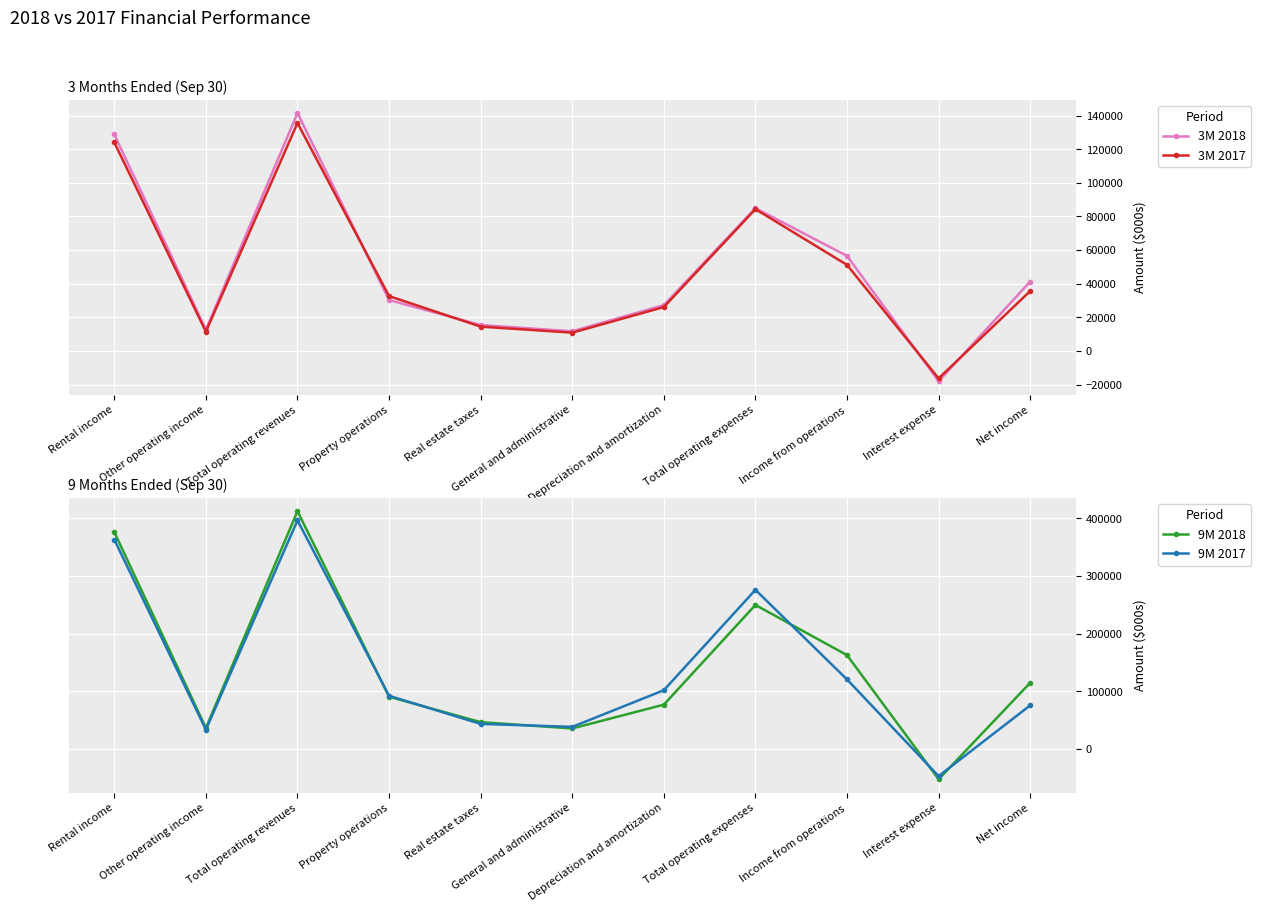

The value of 3M 2017 at Real estate taxes is 21433. True or false?

False